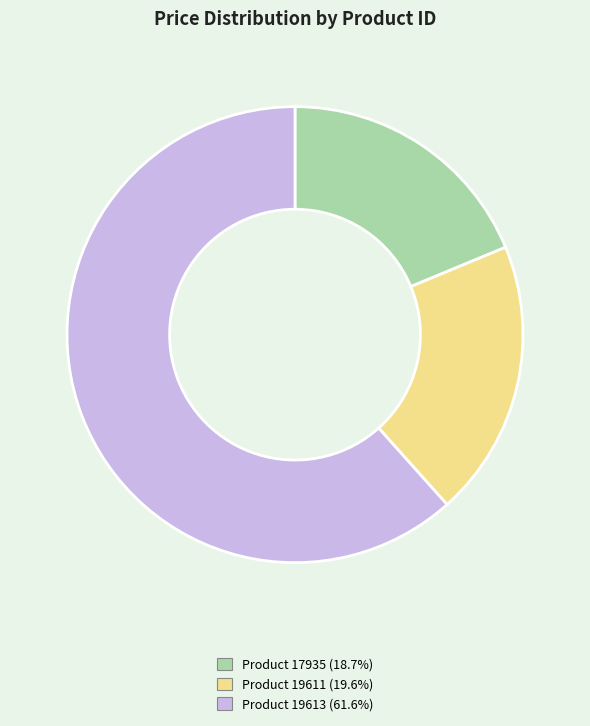

Does any single category account for the majority?

Yes